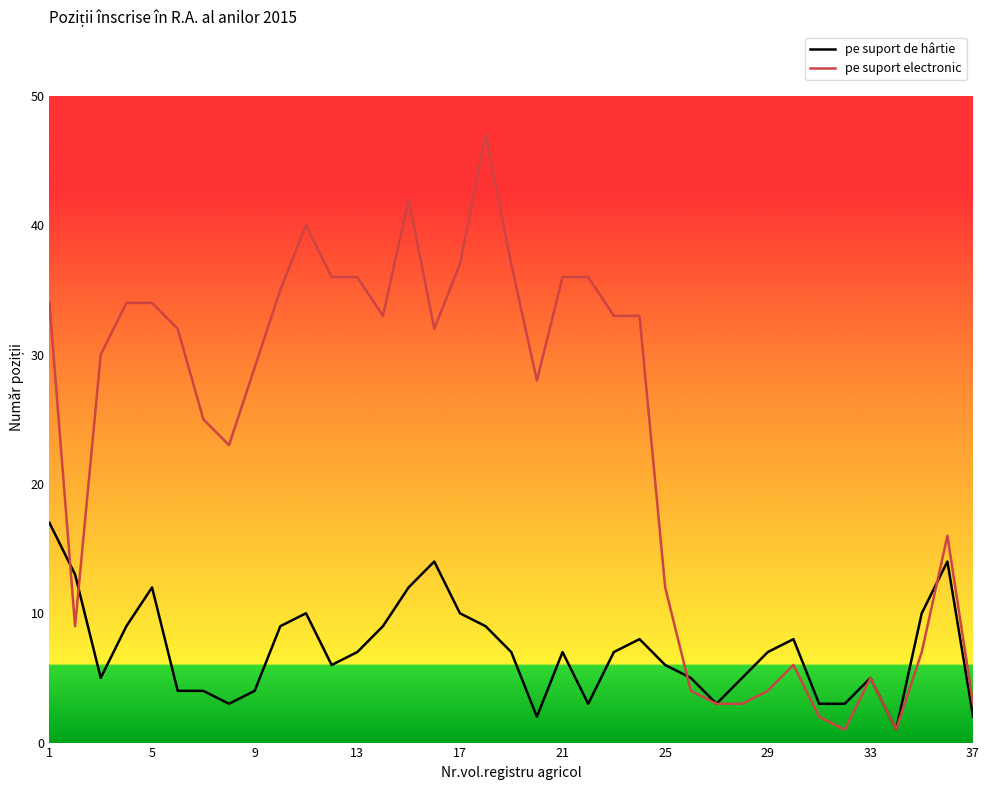

Which series has the largest total across all categories?

pe suport electronic